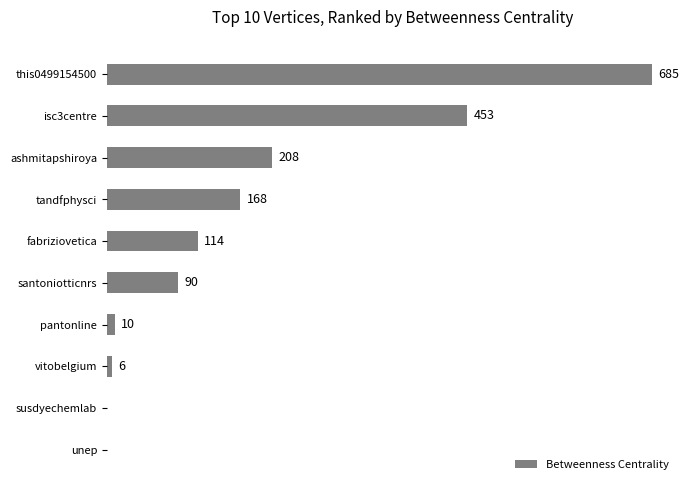

At which label is the value closest to 342?

isc3centre